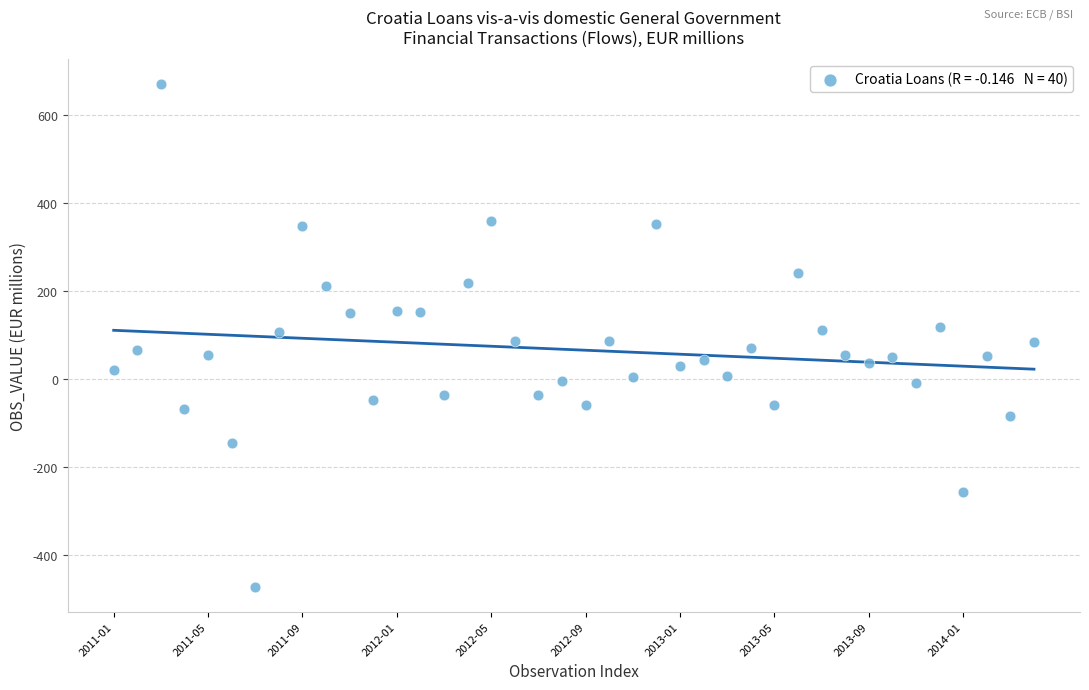

What is the range of Y values (max minus min)?

1142.2